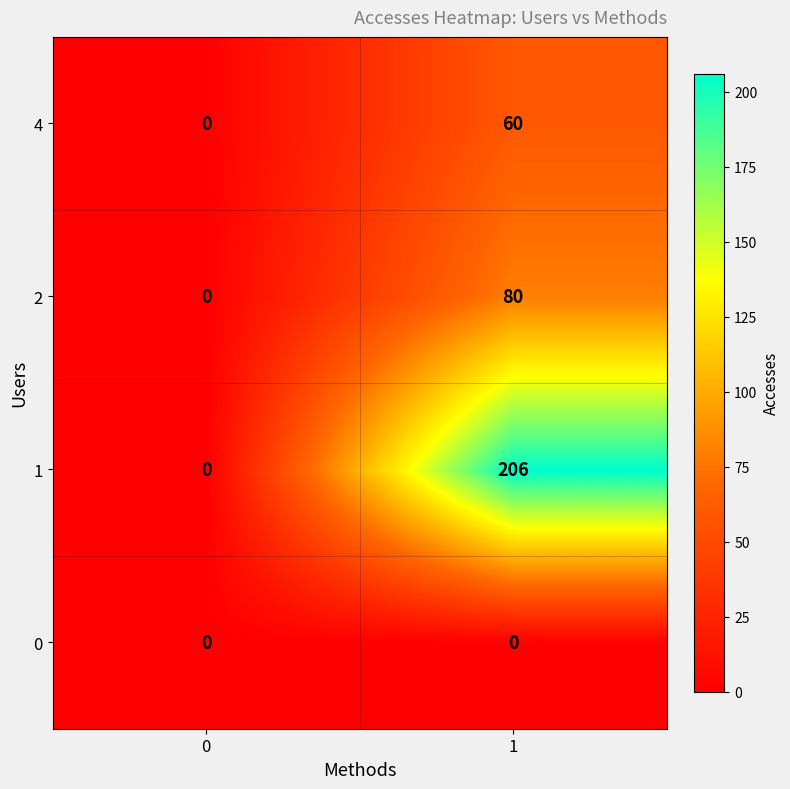

At 1, list the series in order from smallest to largest.

0, 4, 2, 1